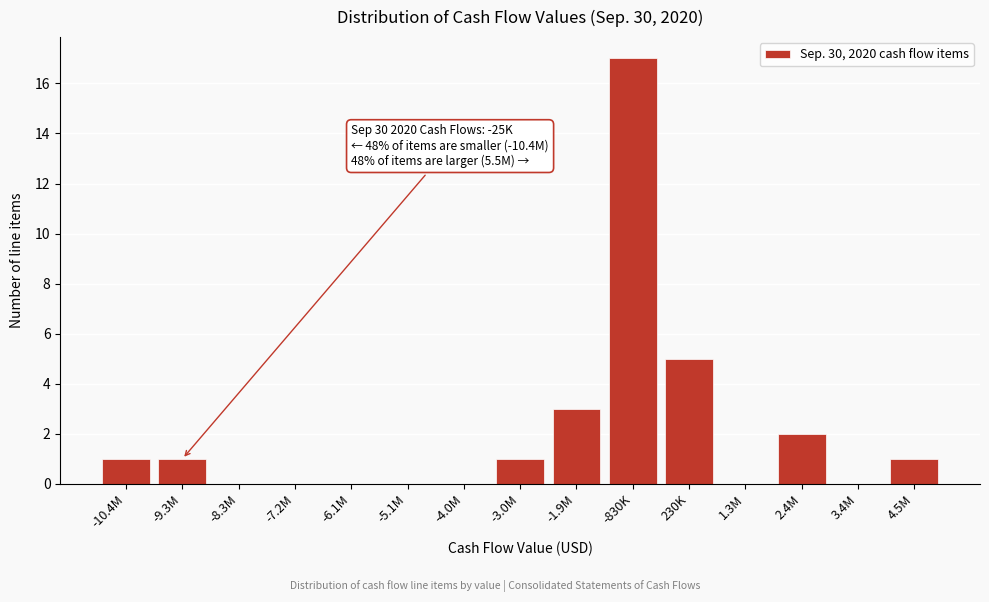

Reading right to left, extract all data points from this chart.

4.5M=1	3.4M=0	2.4M=2	1.3M=0	230K=5	-830K=17	-1.9M=3	-3.0M=1	-4.0M=0	-5.1M=0	-6.1M=0	-7.2M=0	-8.3M=0	-9.3M=1	-10.4M=1